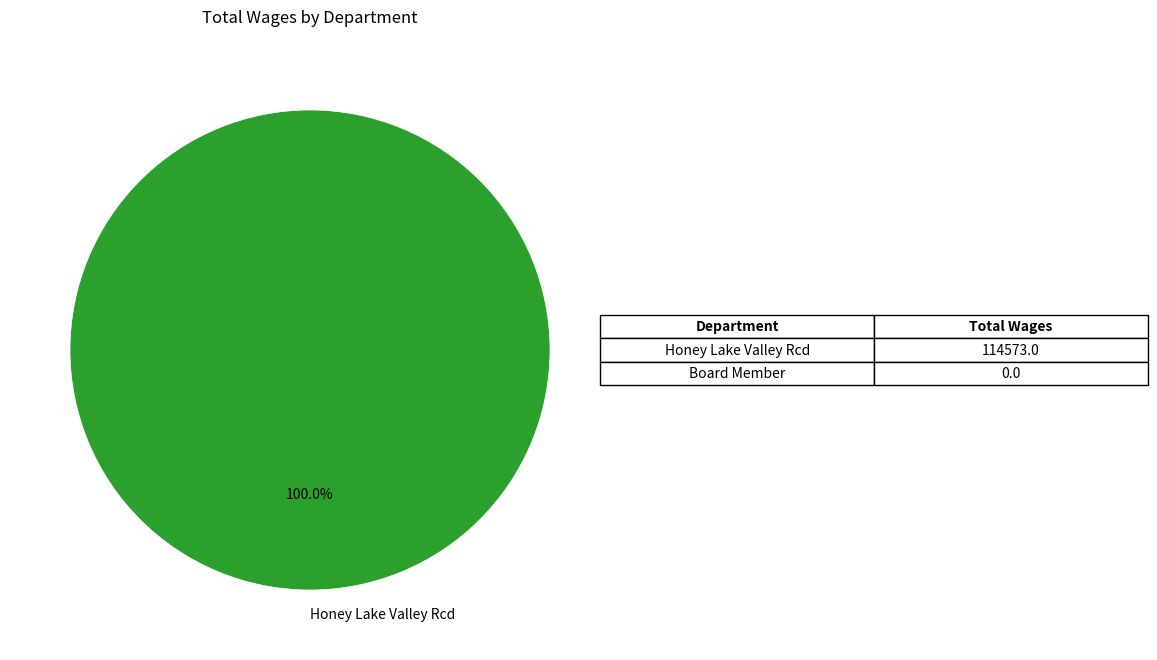

Count the number of slices in the pie.

1